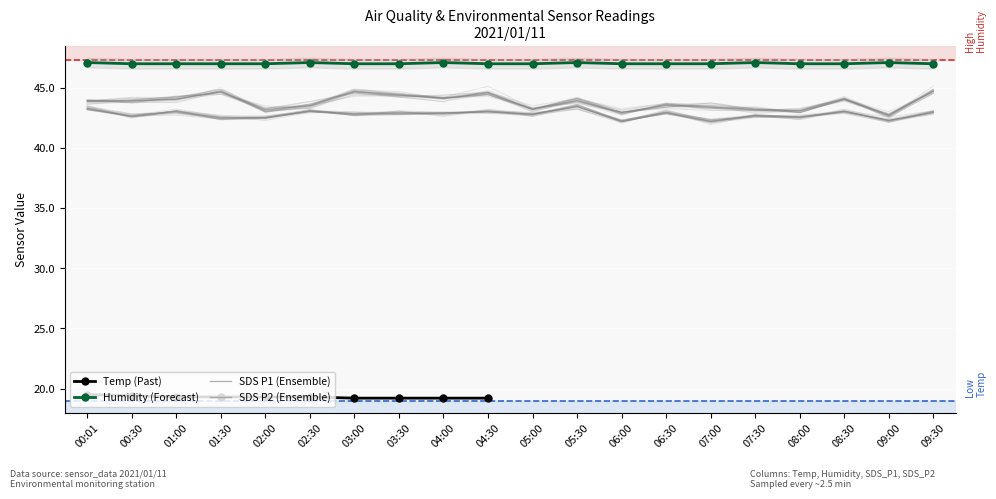

Count the number of categories in the chart.

20